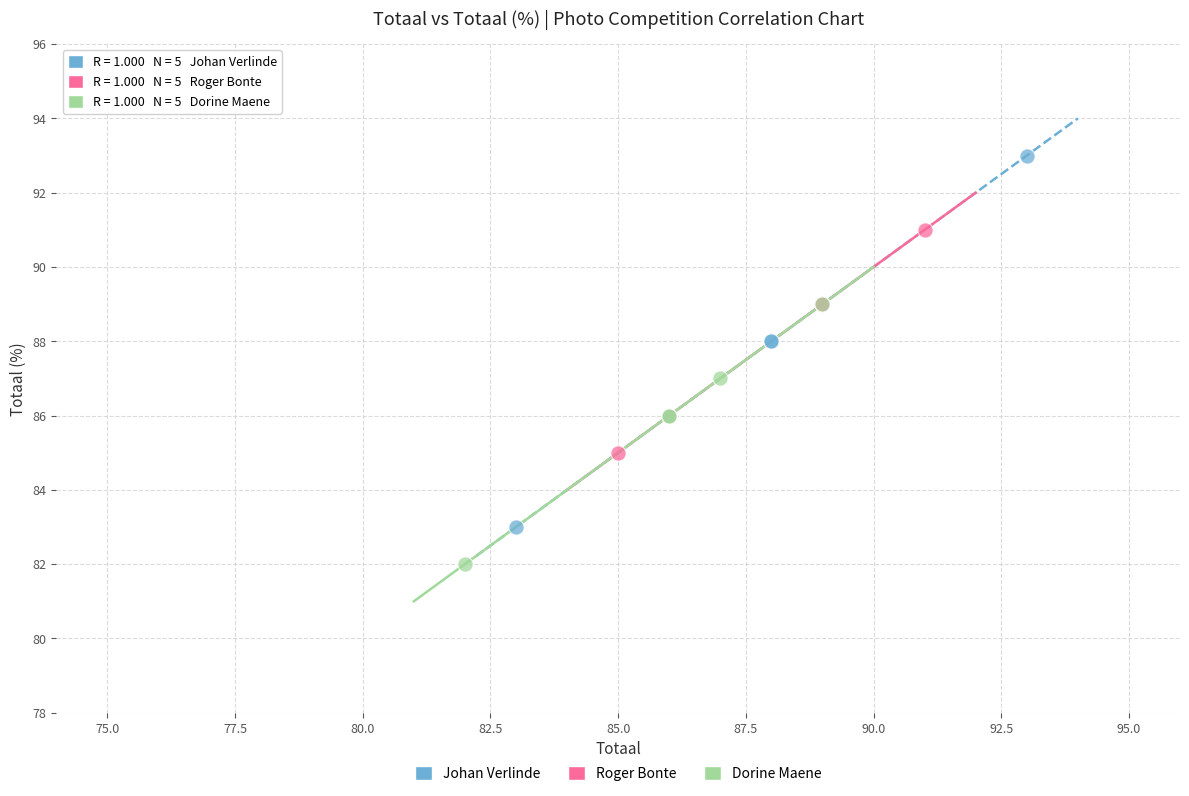

Which series reaches the maximum Y coordinate?

Johan Verlinde